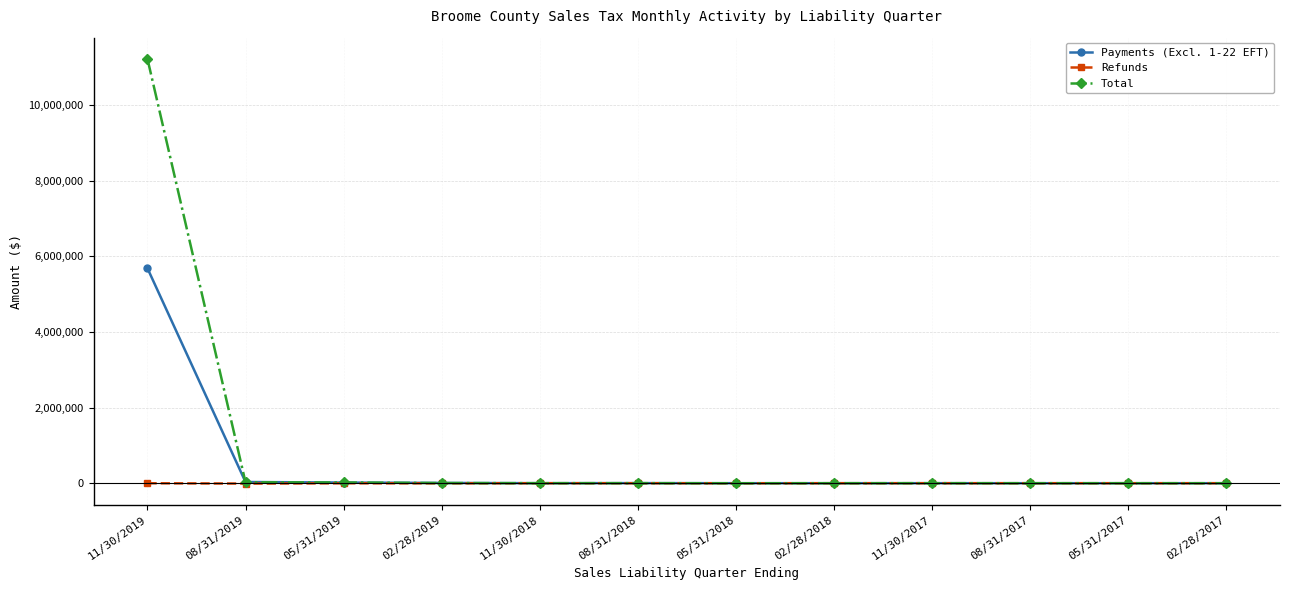

What is the label of the 4th point from the right?

11/30/2017